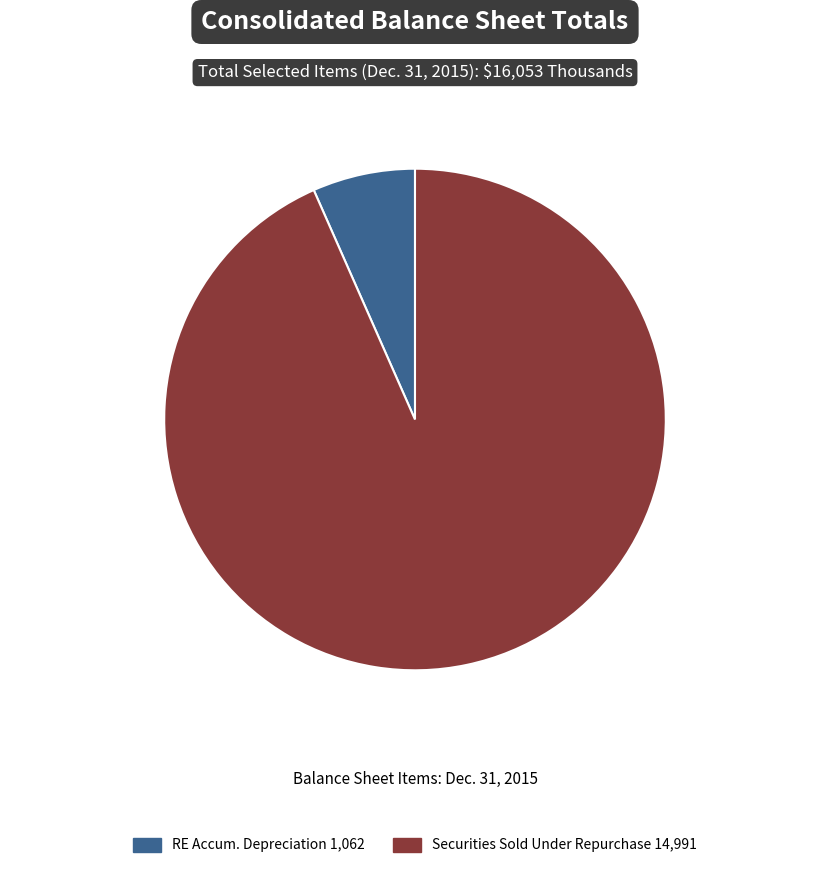

Is there any slice that represents more than half of the pie?

Yes